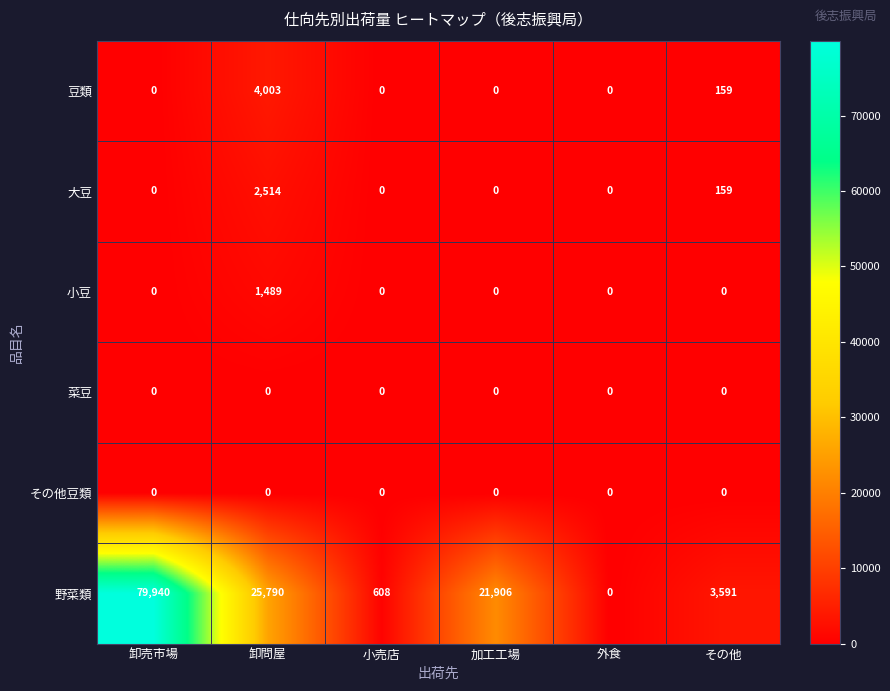

What is the spread (max minus min) of values at 卸売市場?

79940